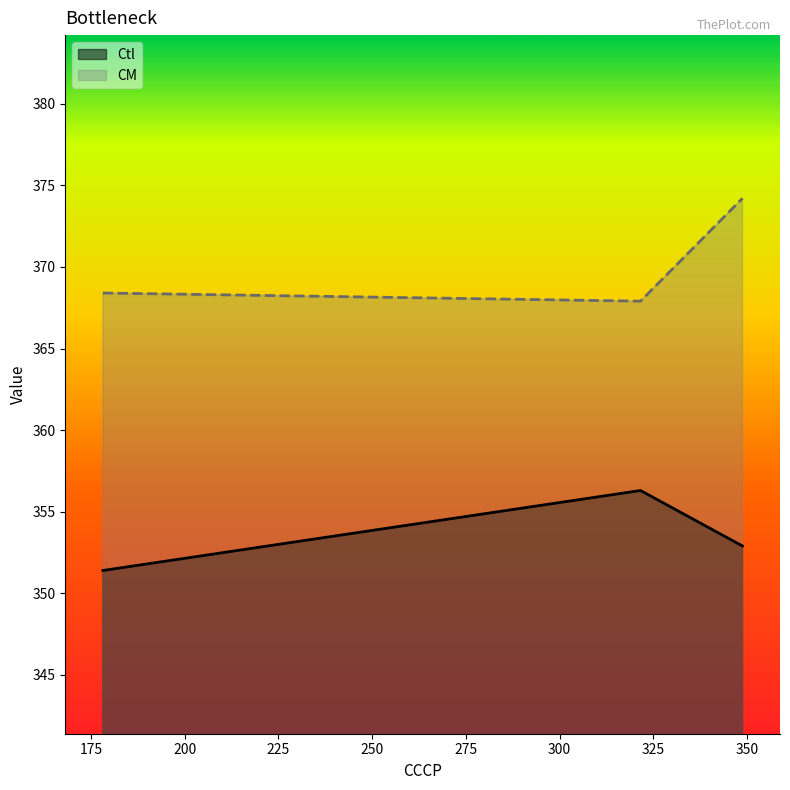

What is the difference between the second highest and minimum values in the Ctl series?

1.5